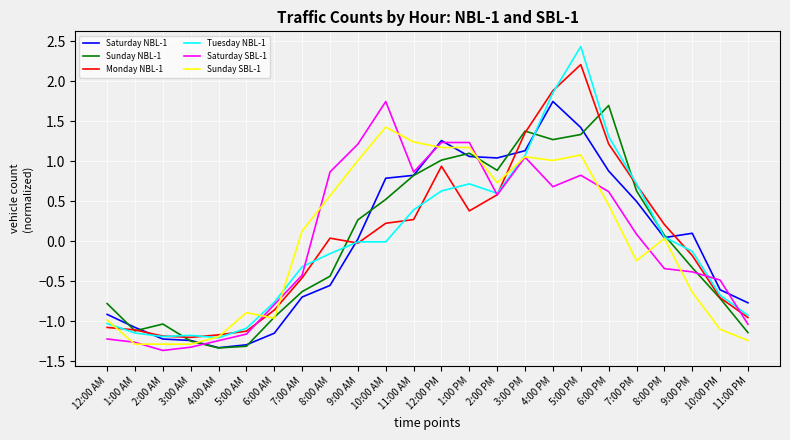

True or false: Sunday NBL-1 has a value of -0.3 at 9:00 PM.

True